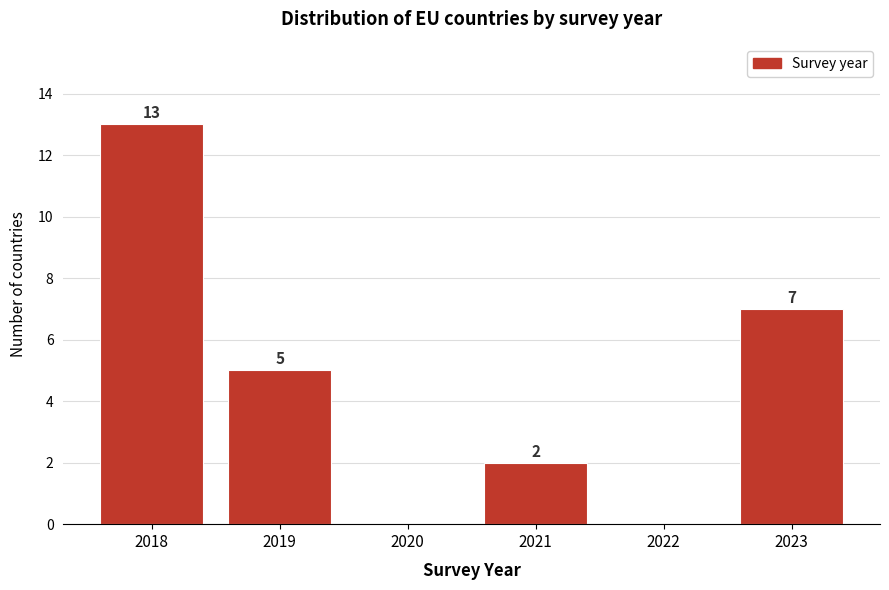

Which range on the x-axis has the tallest bar?

2017.5 to 2018.5